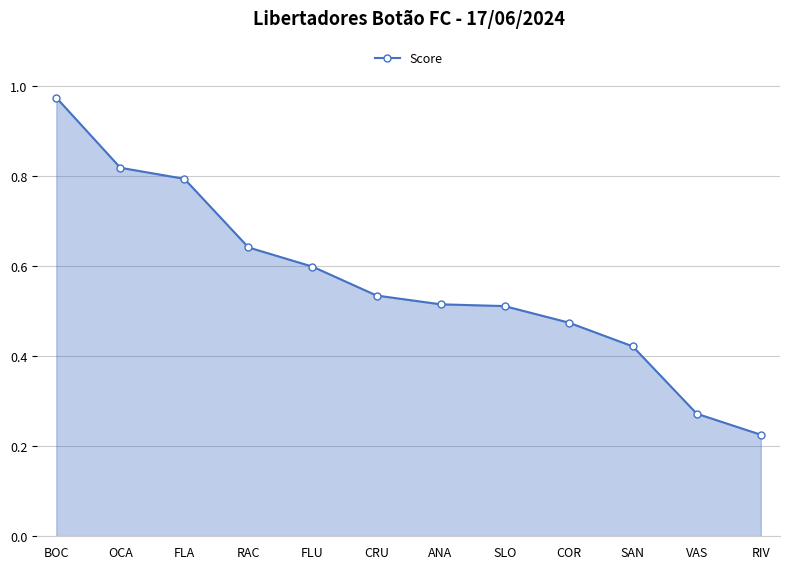

The value at RAC is 0.1. True or false?

False